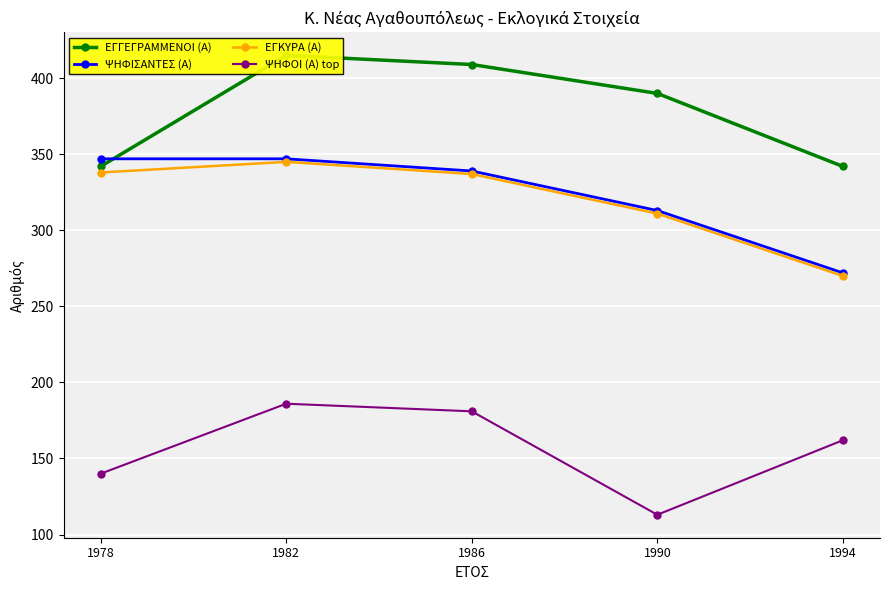

True or false: ΕΓΓΕΓΡΑΜΜΕΝΟΙ (Α) and ΕΓΚΥΡΑ (Α) intersect in this chart.

False